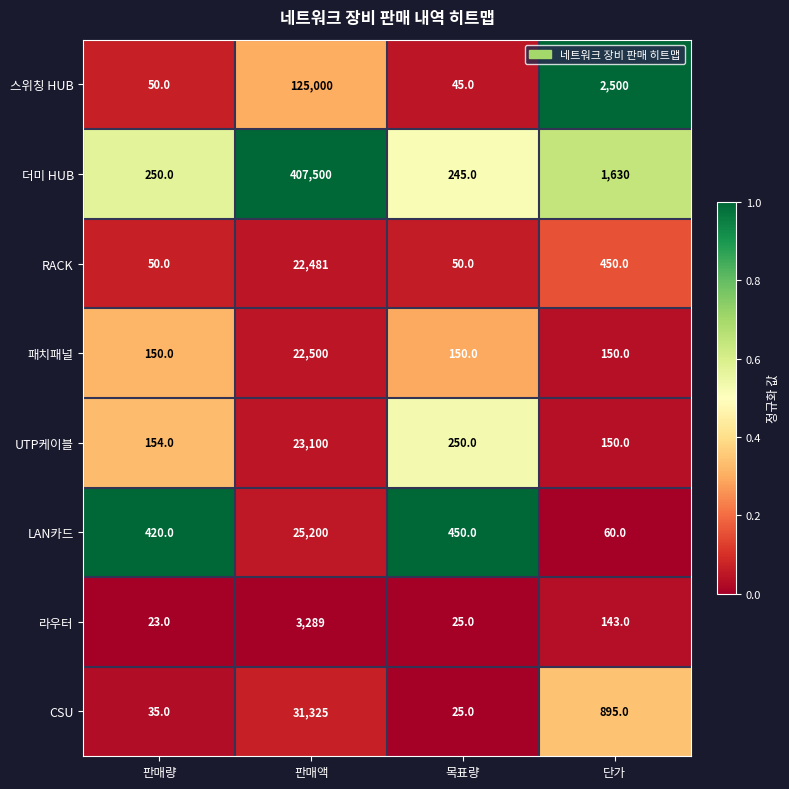

At which label does RACK first exceed 450?

판매액